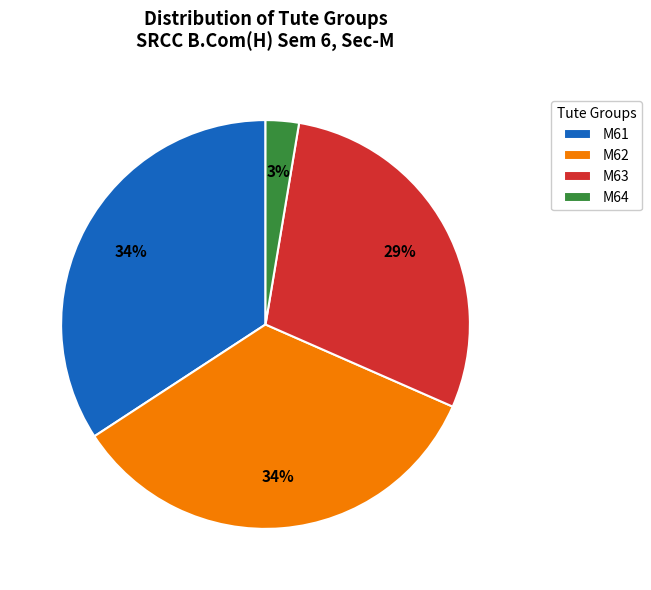

How many slices are in this pie chart?

4